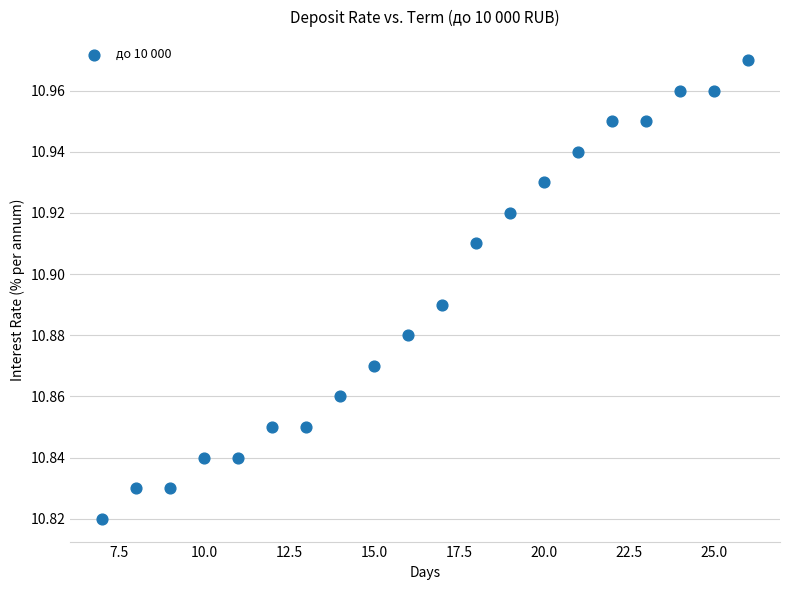

What is the range of X values (max minus min)?

19.0